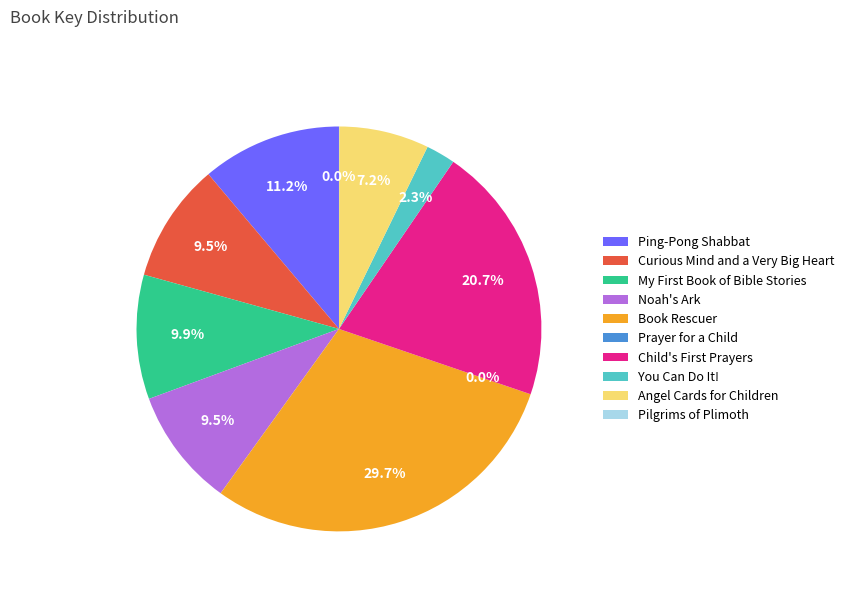

Is it true that Book Rescuer is 30% of the pie?

True